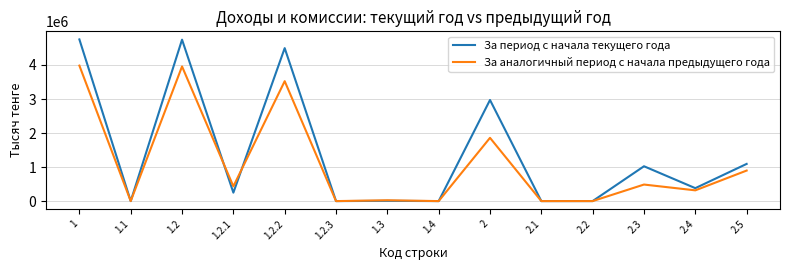

How many values in the За период с начала текущего года series are below 380153?

7